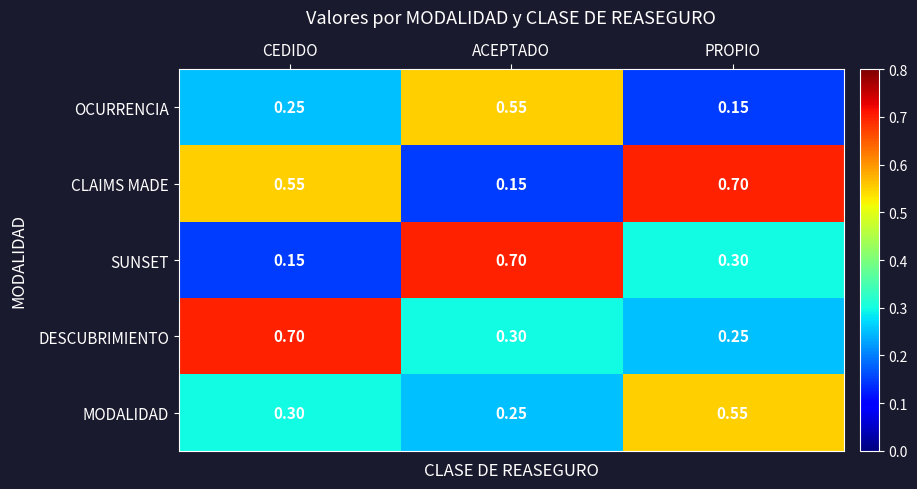

Which series has the largest total across all categories?

CLAIMS MADE